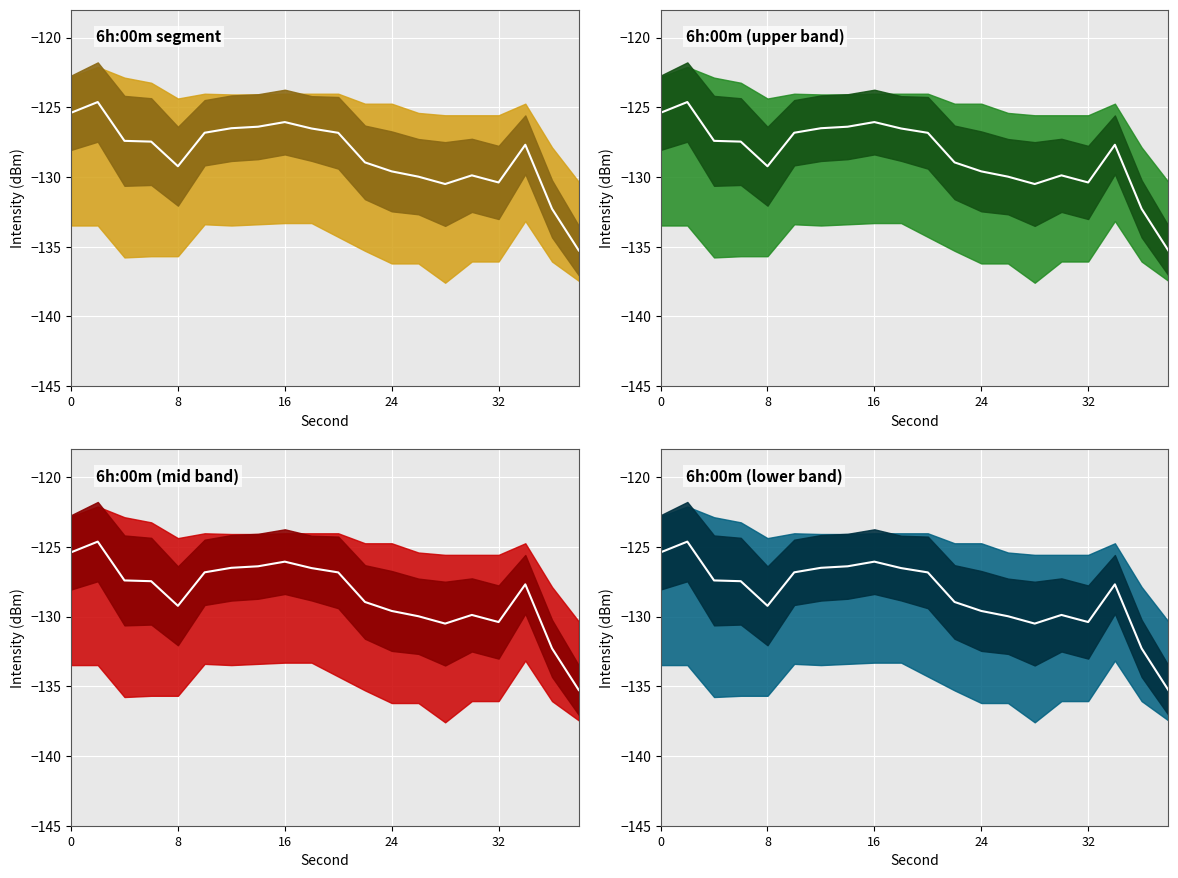

Which category has the lowest value across all series?

19